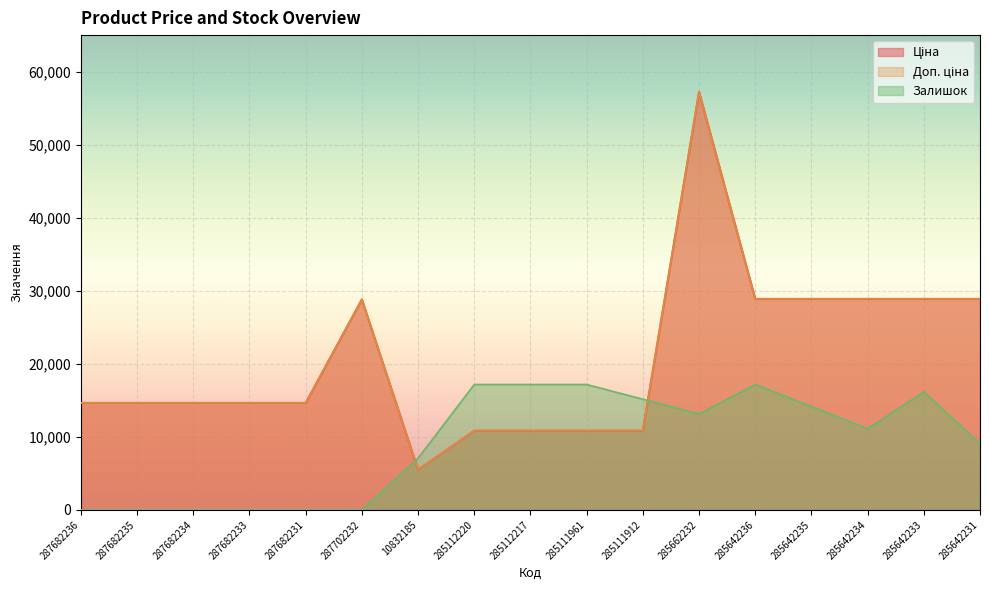

True or false: Доп. ціна and Ціна cross at least once.

False